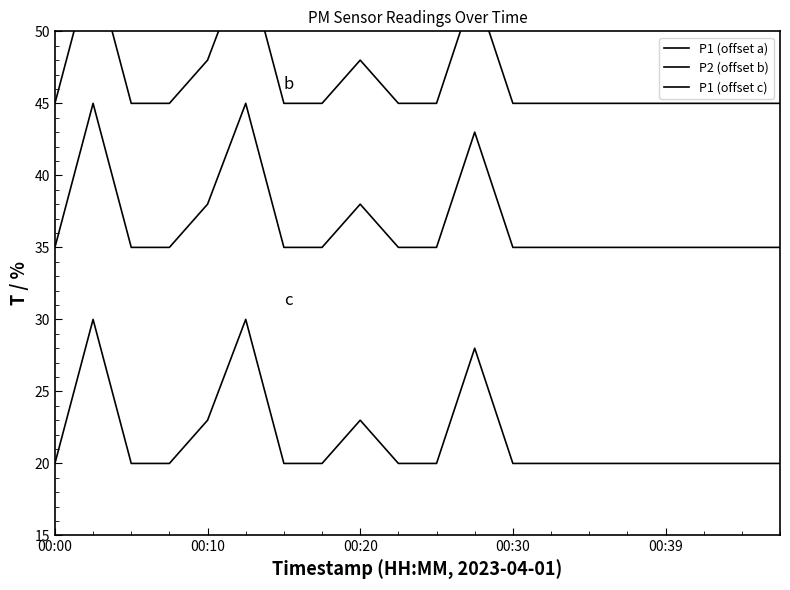

How many distinct data groups are displayed?

3